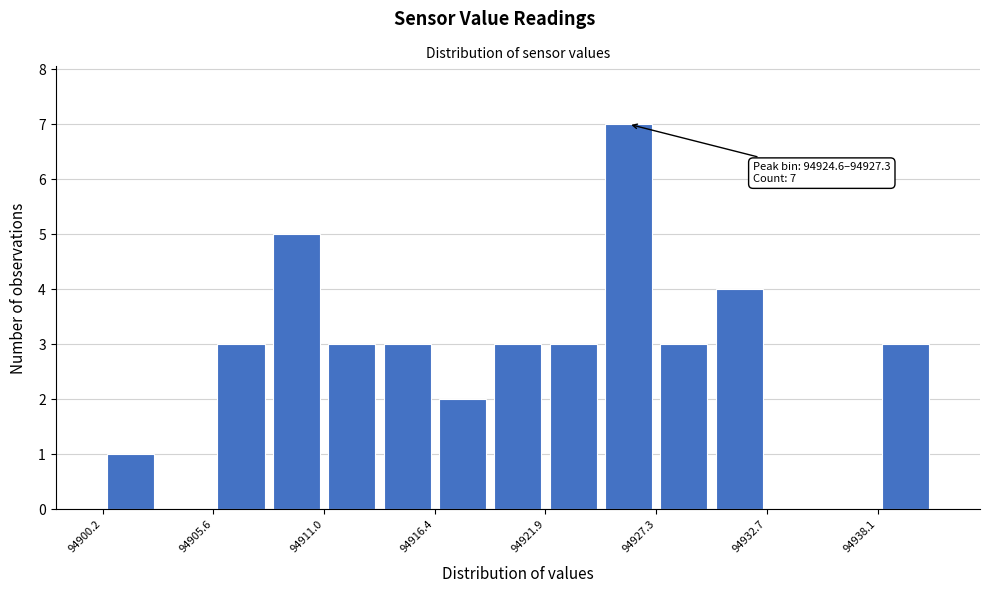

Around what value on the x-axis is the tallest bar? Give the approximate position of its centre, as read against the axis.

94926